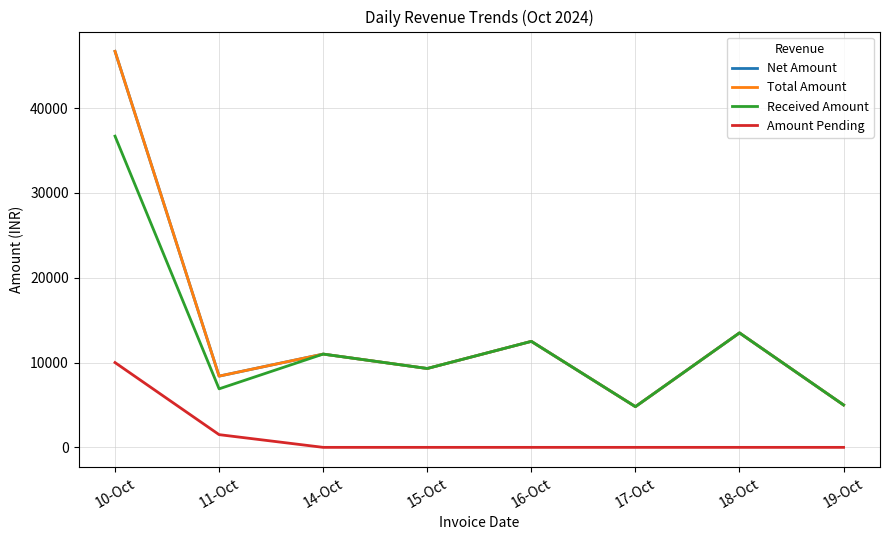

Reading left to right, extract all data points from this chart.

Net Amount: 10-Oct=46700	11-Oct=8400	14-Oct=11000	15-Oct=9300	16-Oct=12500	17-Oct=4800	18-Oct=13500	19-Oct=5000
Total Amount: 10-Oct=46700	11-Oct=8400	14-Oct=11000	15-Oct=9300	16-Oct=12500	17-Oct=4800	18-Oct=13500	19-Oct=5000
Received Amount: 10-Oct=36700	11-Oct=6900	14-Oct=11000	15-Oct=9300	16-Oct=12500	17-Oct=4800	18-Oct=13500	19-Oct=5000
Amount Pending: 10-Oct=10000	11-Oct=1500	14-Oct=0	15-Oct=0	16-Oct=0	17-Oct=0	18-Oct=0	19-Oct=0